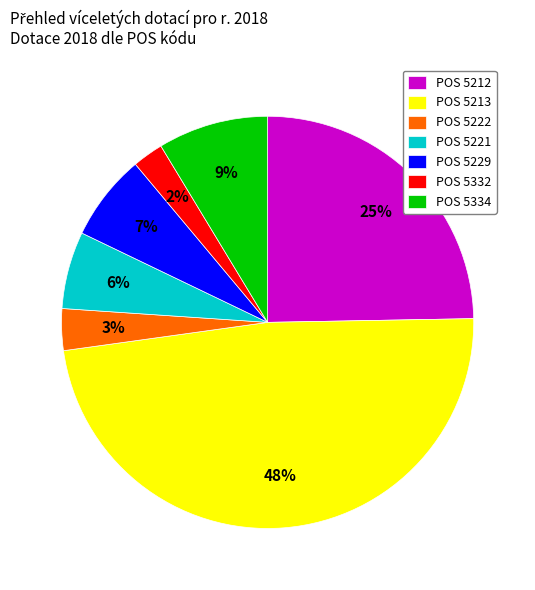

Rank the categories by value from highest to lowest.

POS 5213, POS 5212, POS 5334, POS 5229, POS 5221, POS 5222, POS 5332